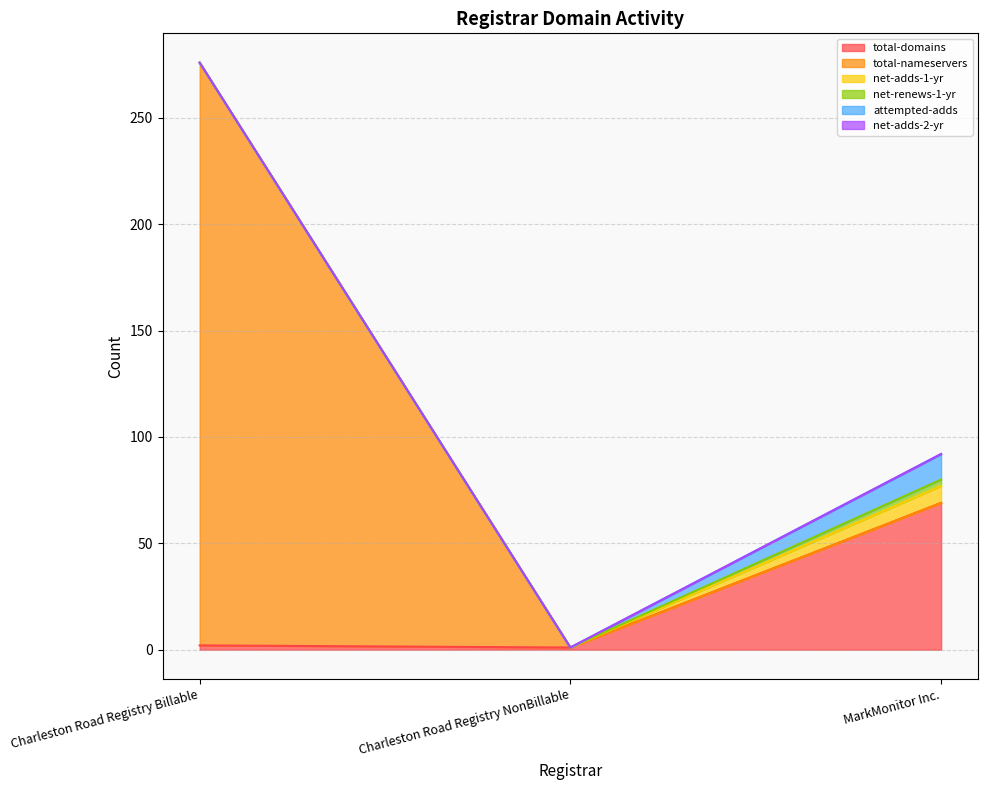

Which series has the widest spread of values?

total-nameservers